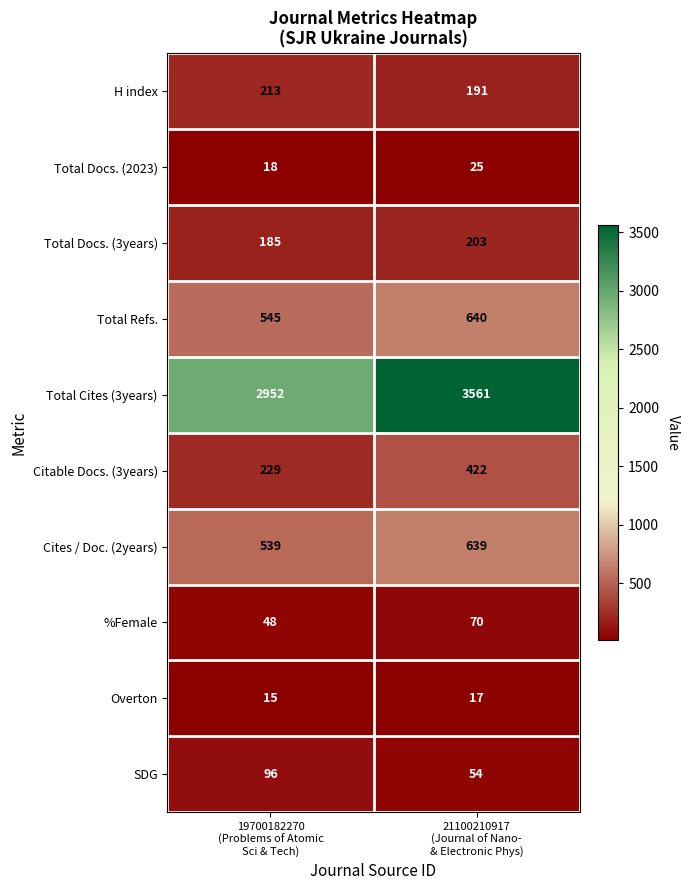

What is the difference between the maximum and minimum values in the Total Docs. (2023) series?

7